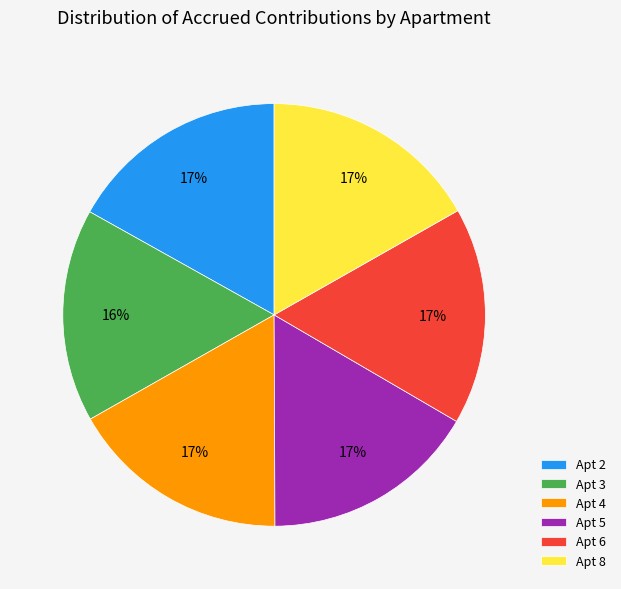

To the nearest percent, what percentage of the pie is Apt 6?

17%